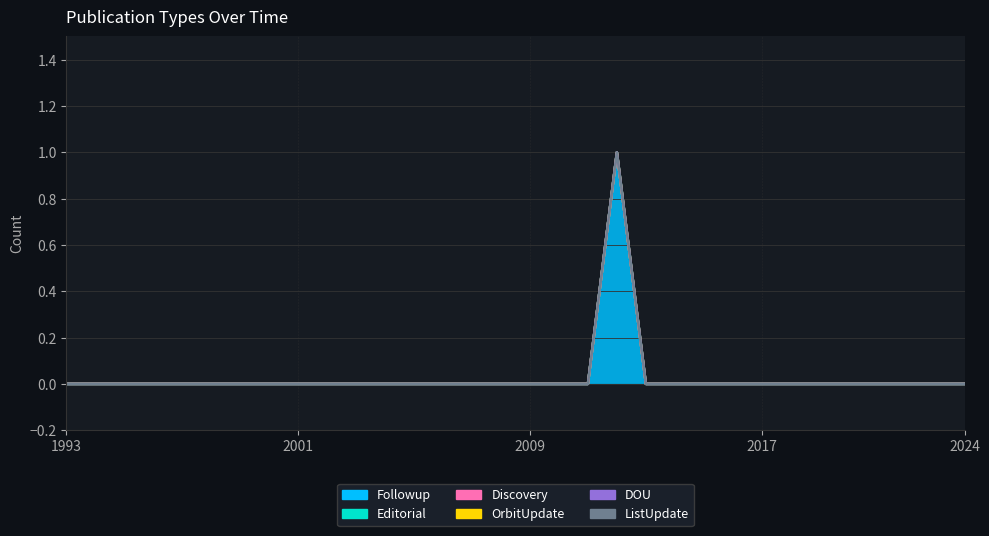

Which series changed the most between 2013 and 2015?

Followup